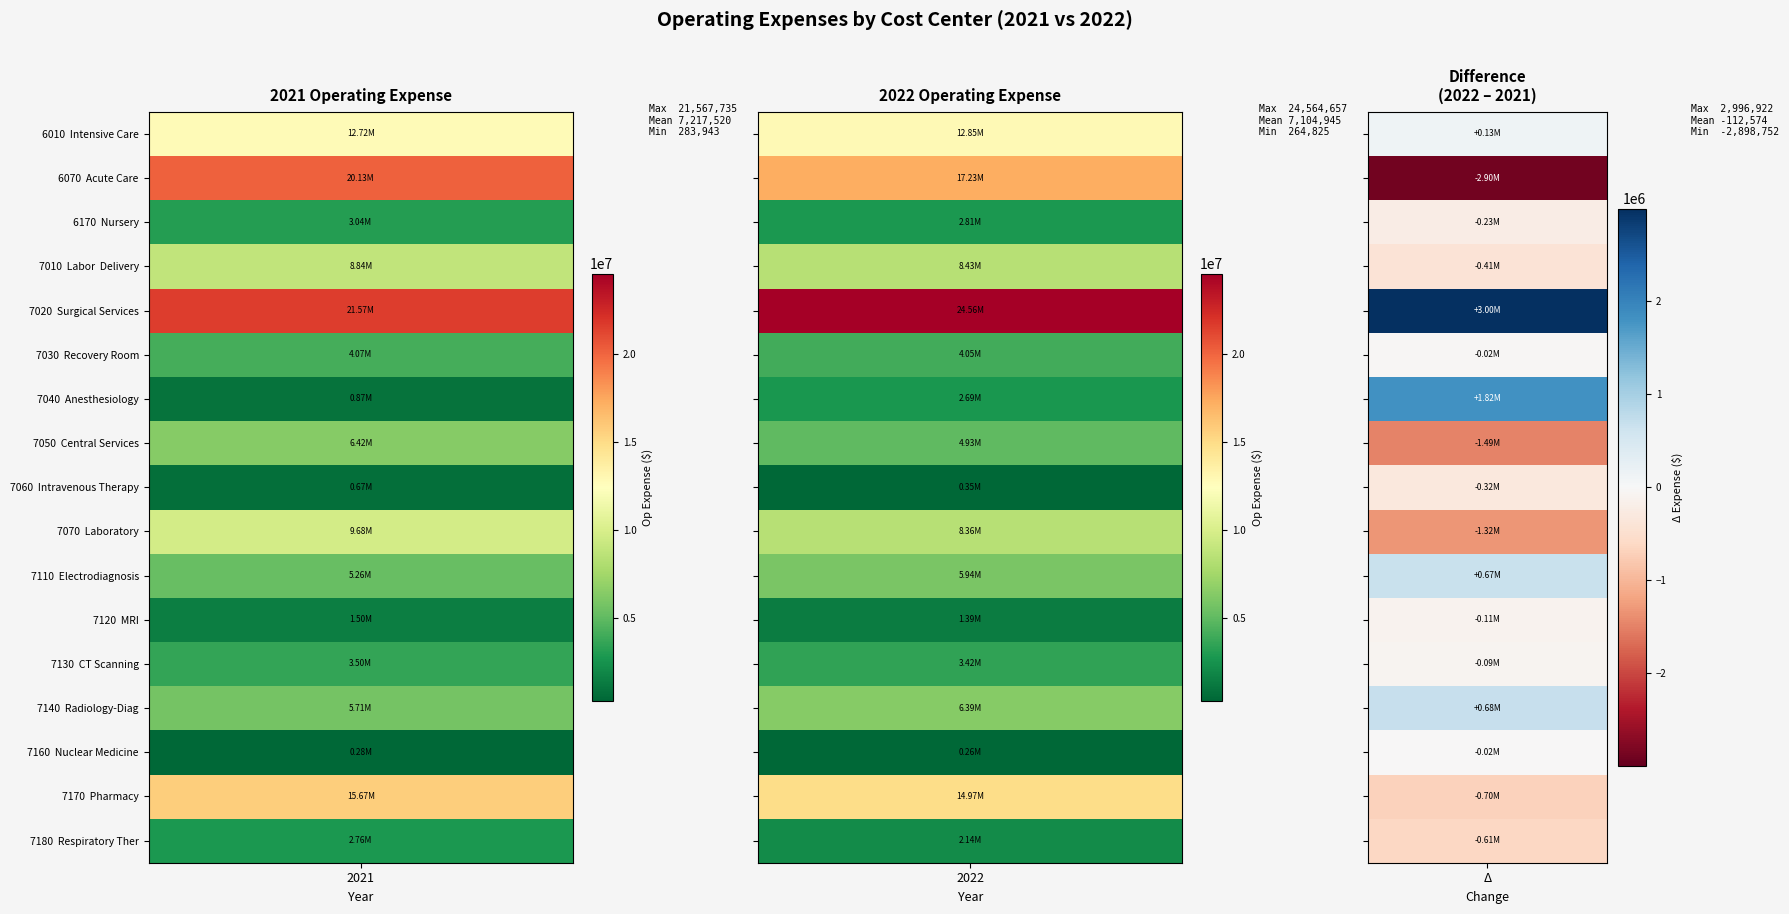

What is the approximate value of 7070  Laboratory at 0?

9681742.9